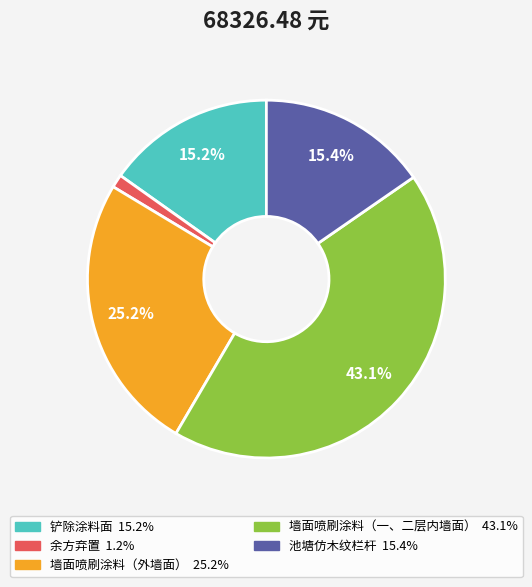

To the nearest percent, what is the combined percentage of 余方弃置 and 墙面喷刷涂料（外墙面）?

26%